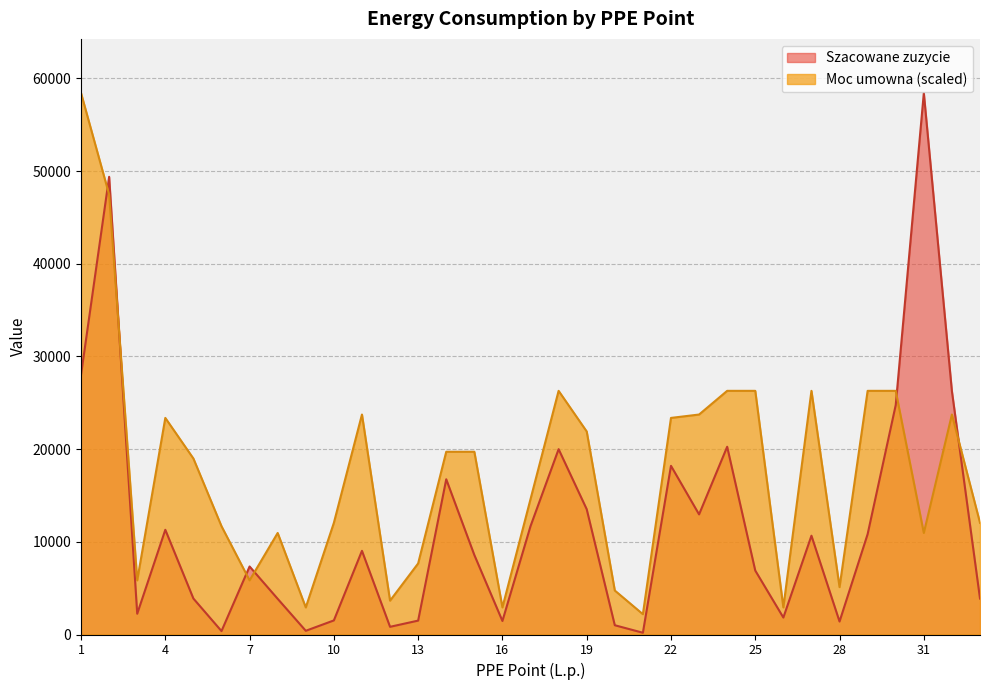

How many values in the Szacowane zuzycie series are below 8580?

16